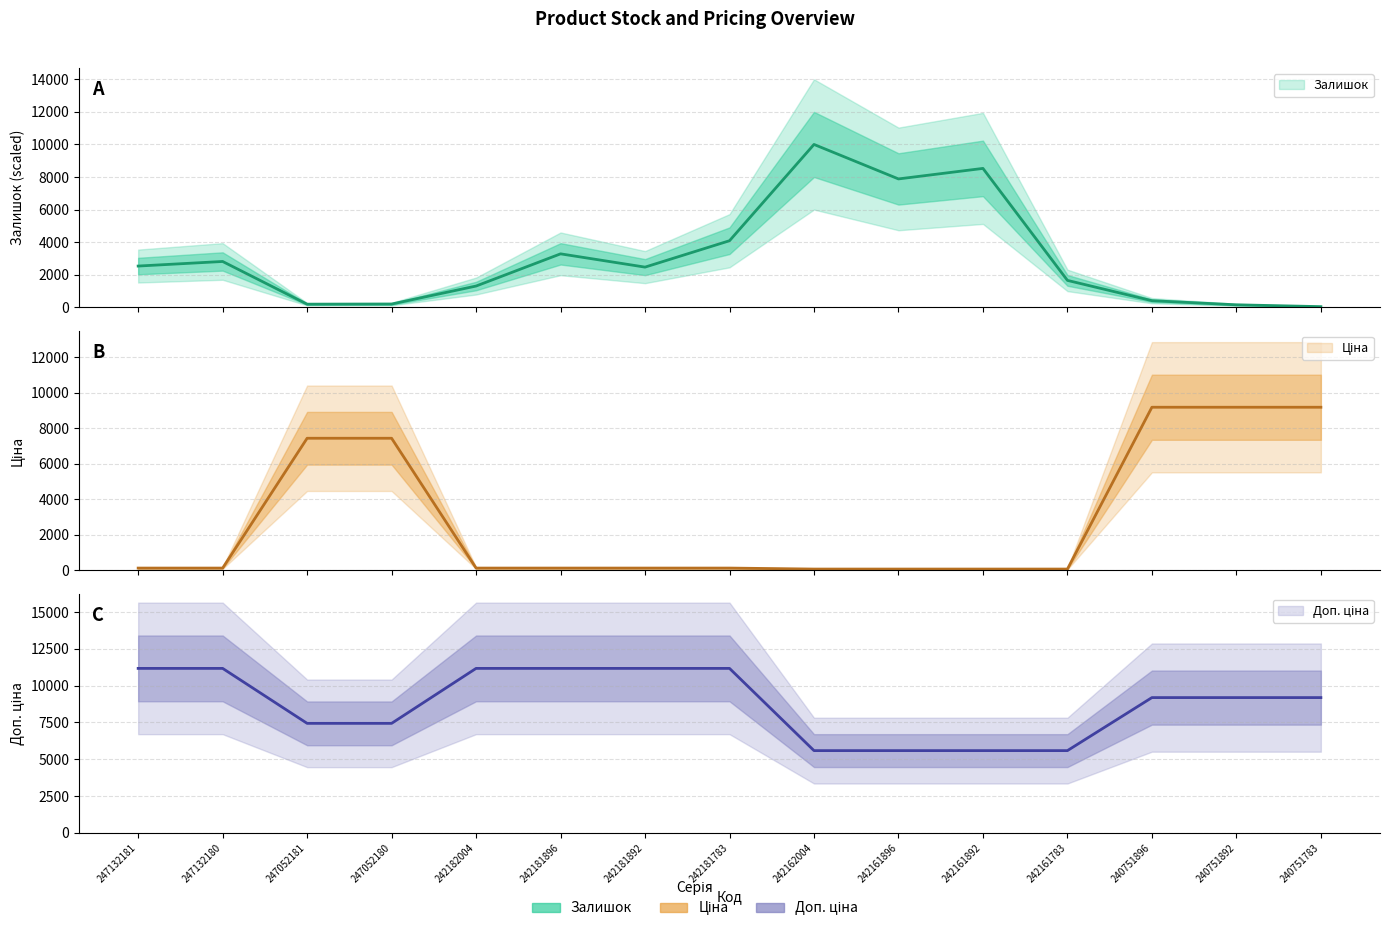

How many lines are shown in the chart?

3